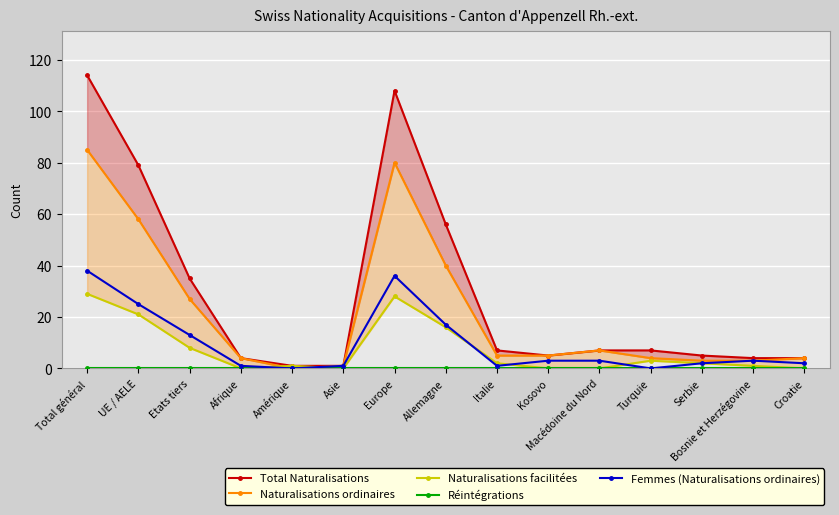

At which label is Naturalisations ordinaires closest to 42?

Allemagne